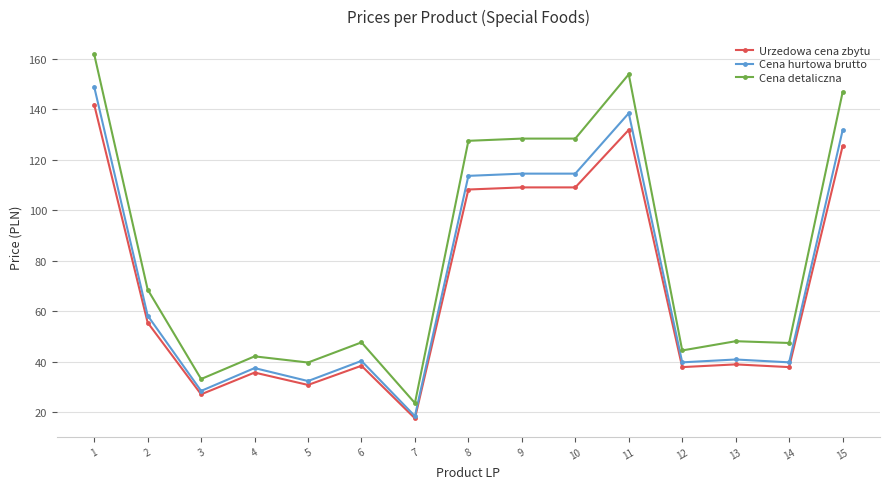

The Cena hurtowa brutto series shows 18.4 at 7. True or false?

True